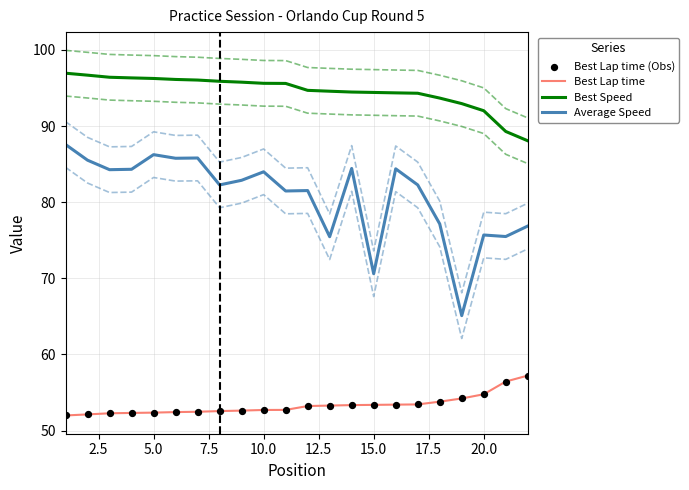

Which series has the largest Y range (max minus min)?

Average Speed